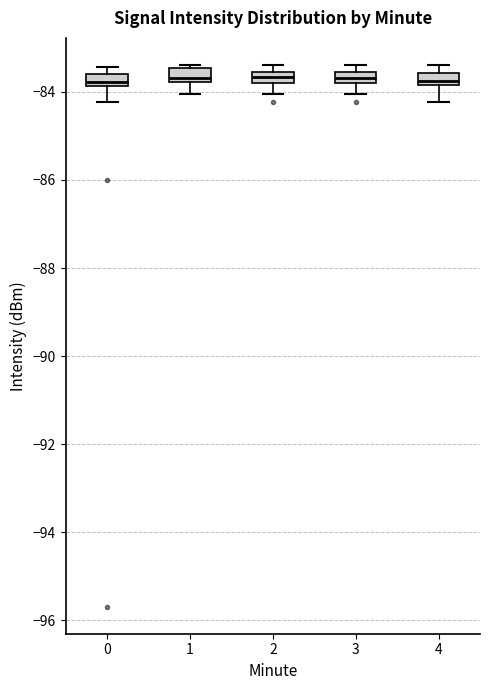

Where is the lower edge of the box at x = 1 on the y-axis? The values are not printed on the chart, so give them approximately, as read against the axis.

-83.8